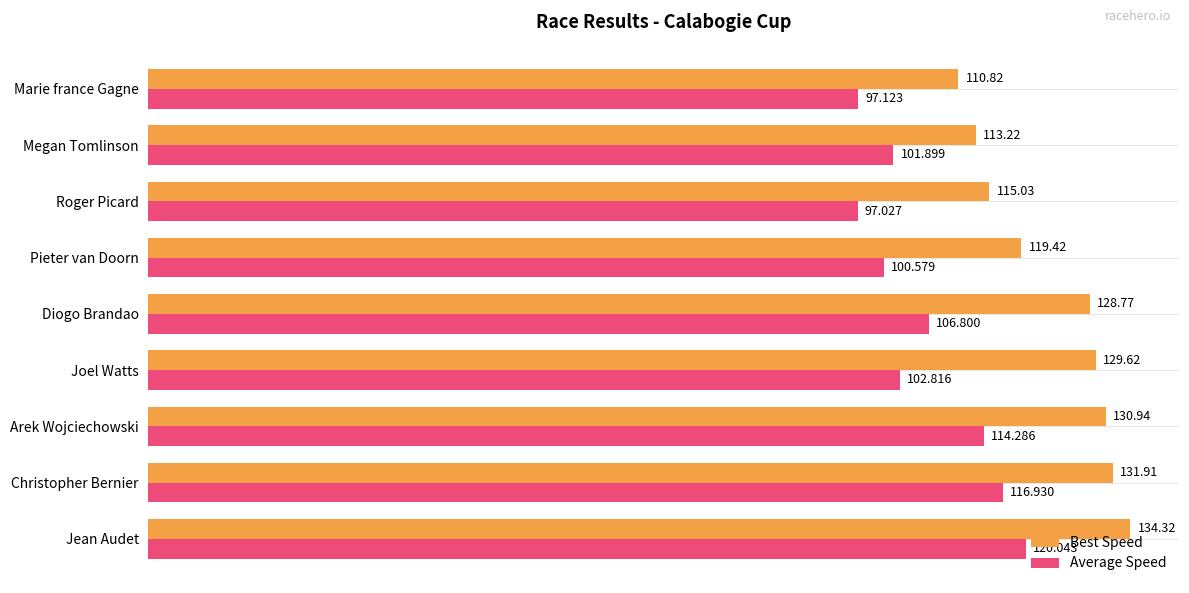

How many data points in Average Speed are less than 102?

4